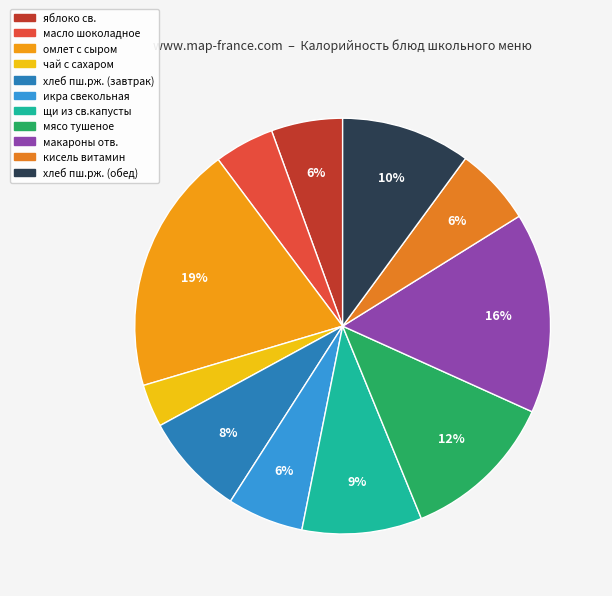

Which category has the biggest portion of the pie?

омлет с сыром